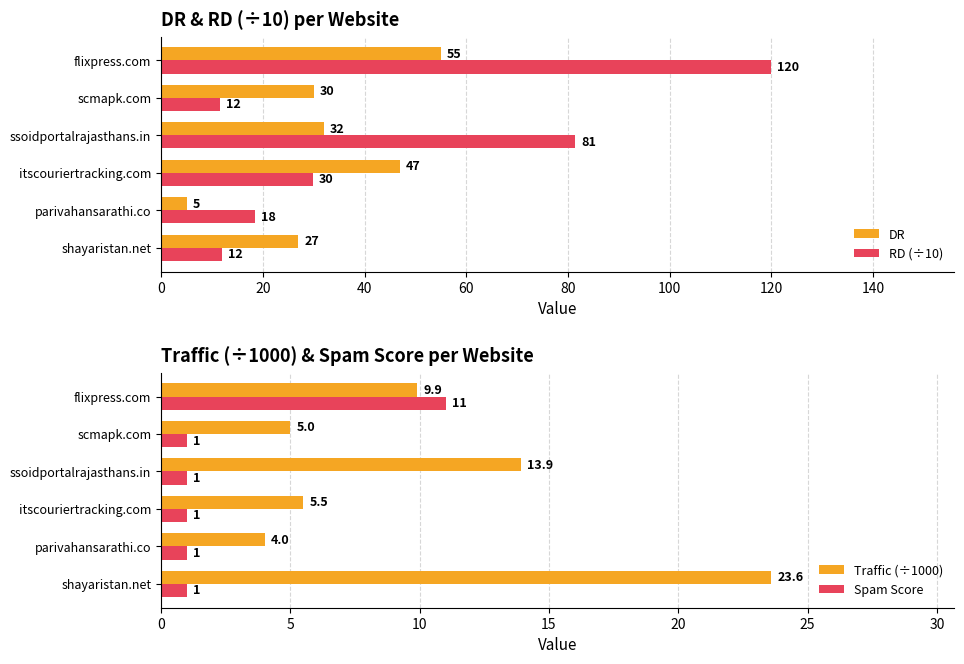

The value of Spam Score at ssoidportalrajasthans.in is 1.0. True or false?

True